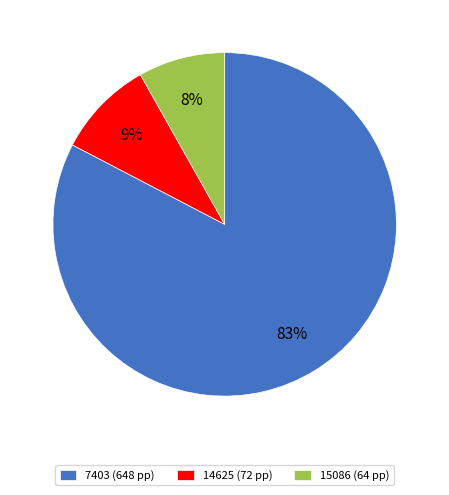

To the nearest percent, what is the difference between the 14625 and 15086 slice percentages?

1%